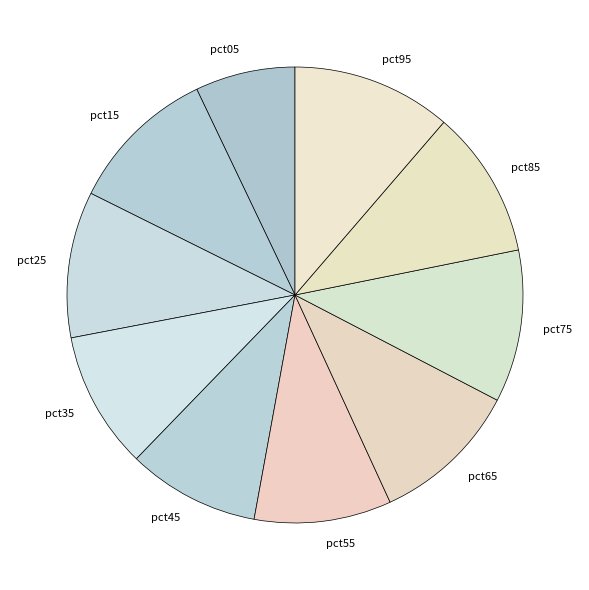

Is the sum of pct15 and pct05 greater than half?

No